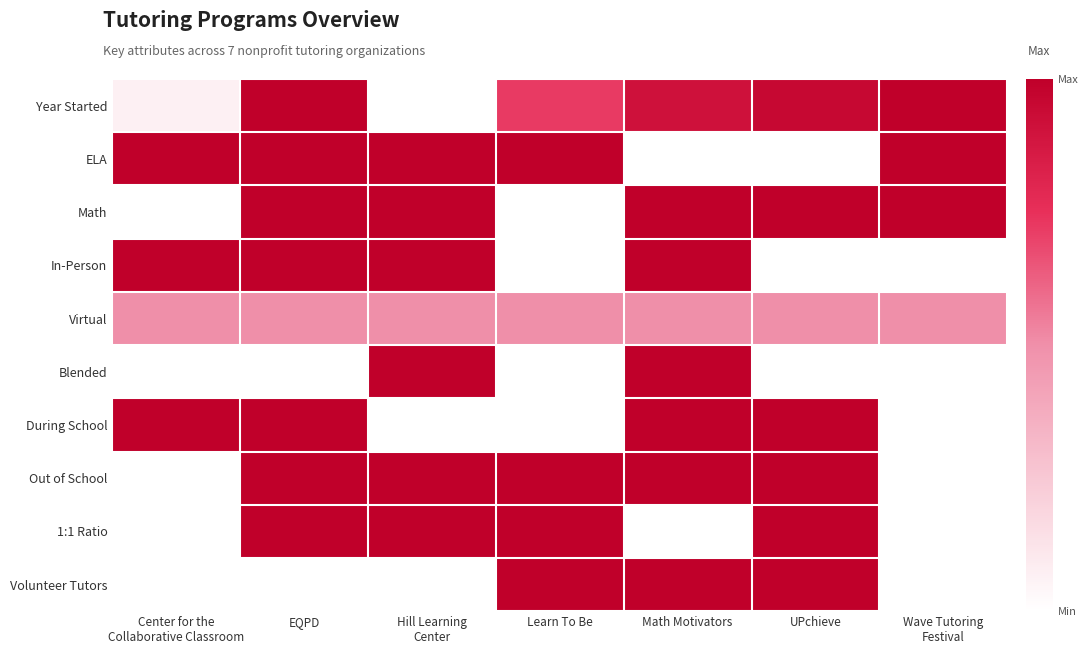

Which has a higher value, Learn To Be or Math Motivators?

Math Motivators